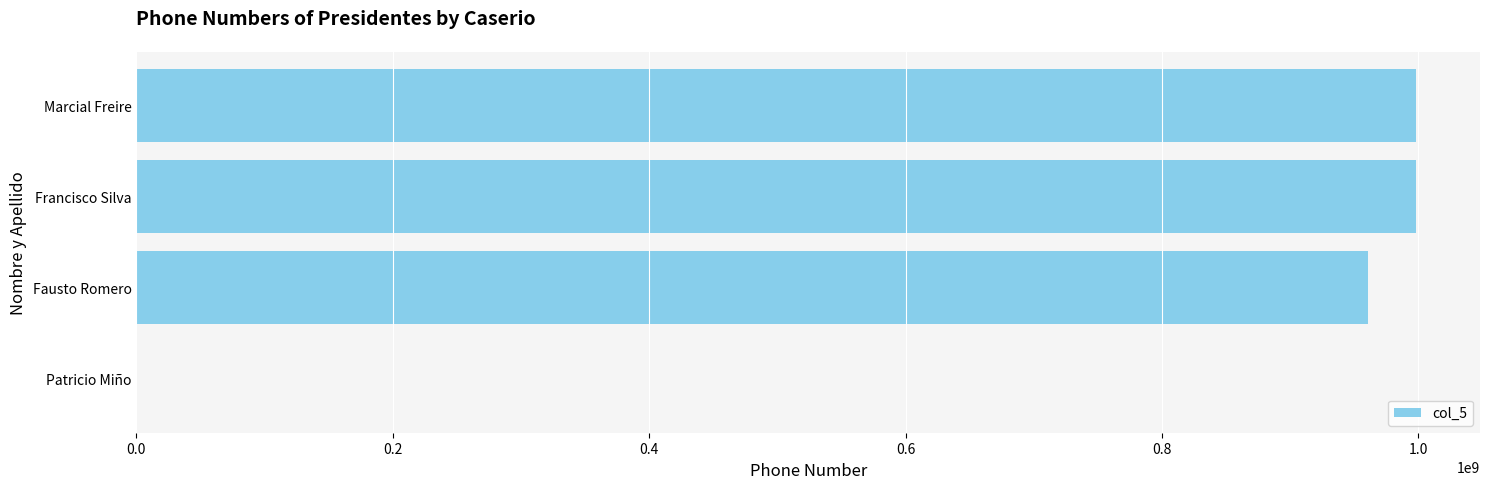

What is the sum of the values at Marcial Freire and Patricio Miño?

998092192